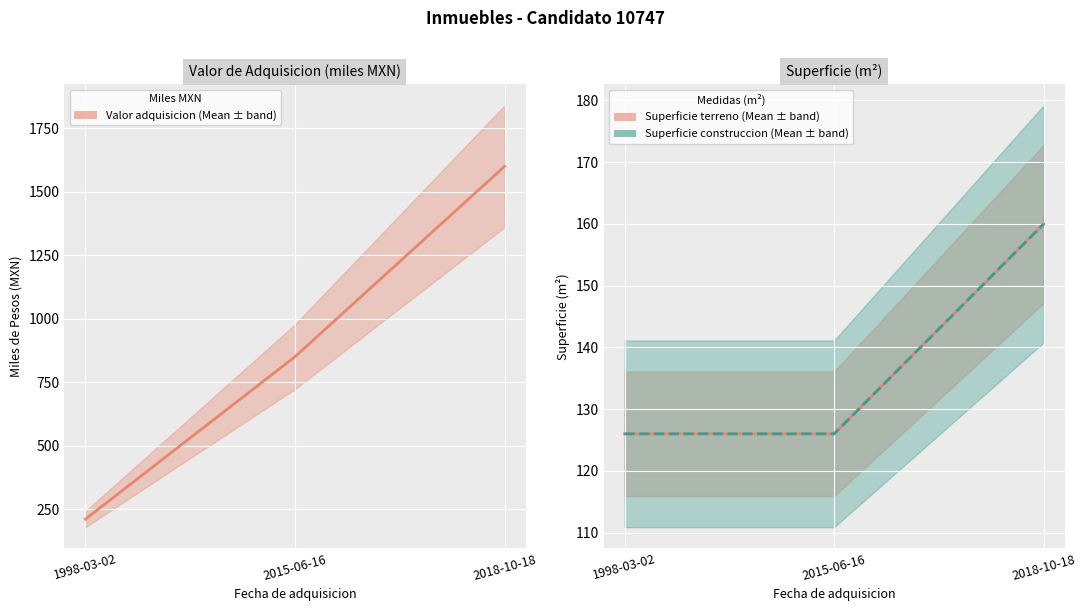

What is the difference between the maximum and second lowest values in the Valor adquisicion series?

750